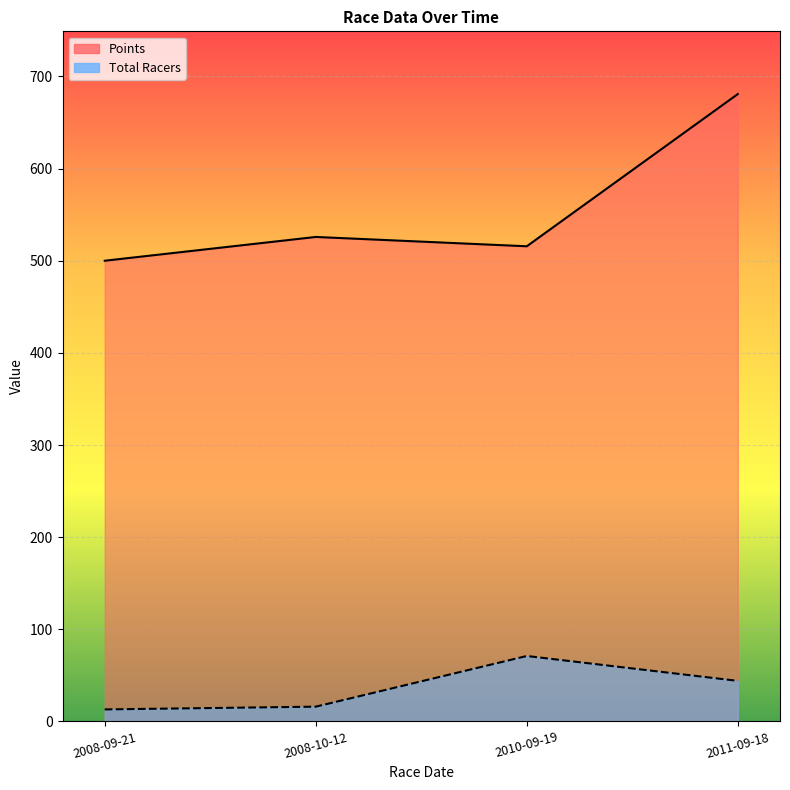

How many data points in Points are less than 525?

2